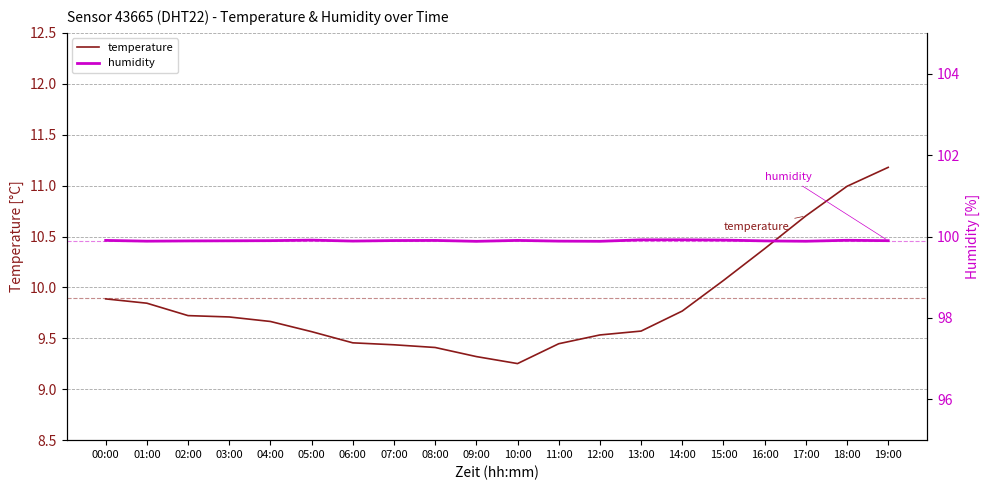

Does the chart have visible grid lines?

Yes